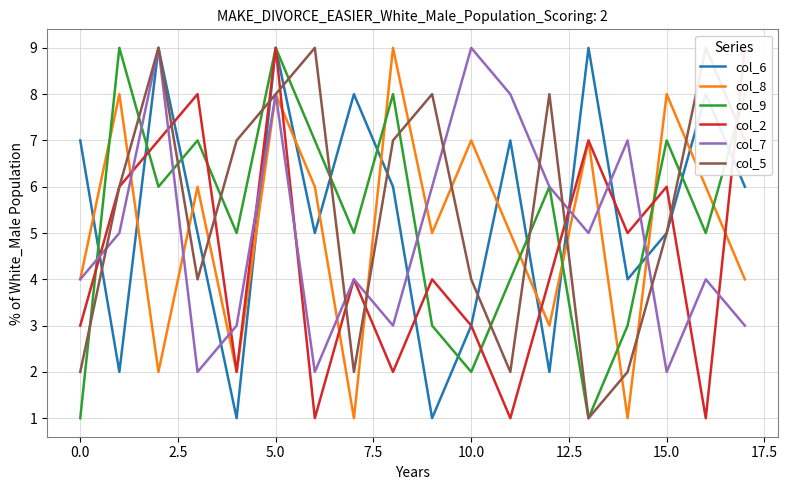

The col_7 series shows 6 at 0.0. True or false?

False